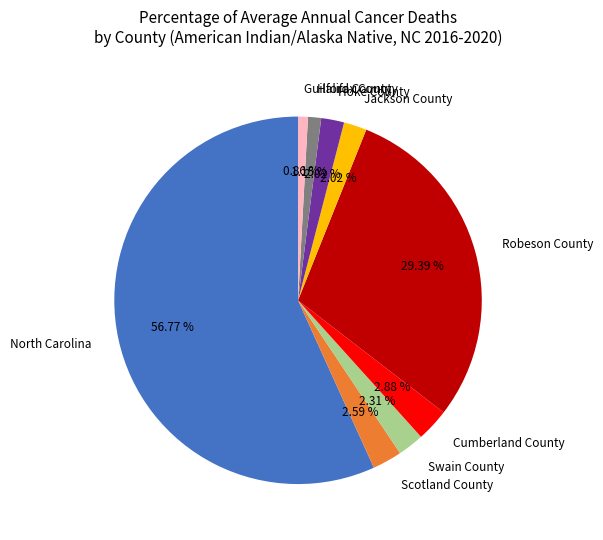

What is the total percentage of Halifax County and Cumberland County?

4.0%